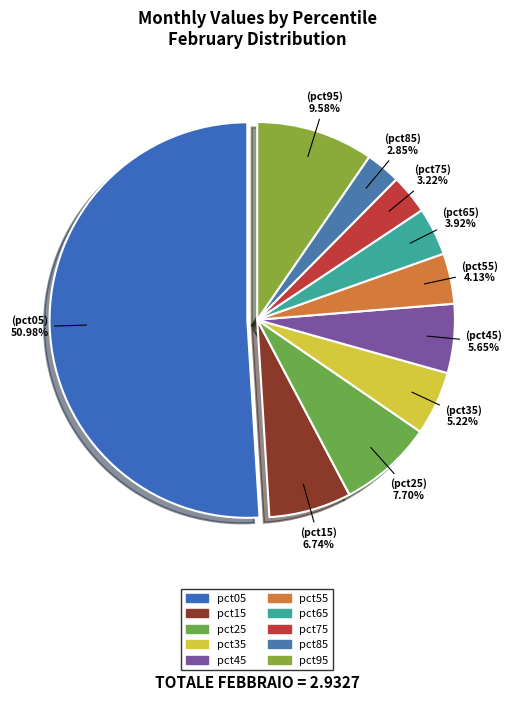

Count the number of slices in the pie.

10